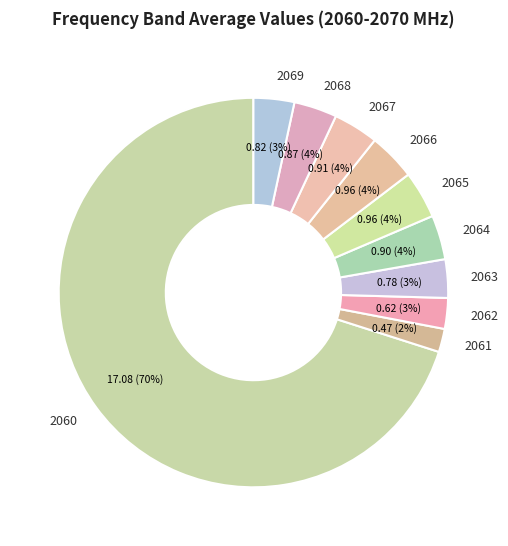

To the nearest percent, what is the average slice percentage?

10%